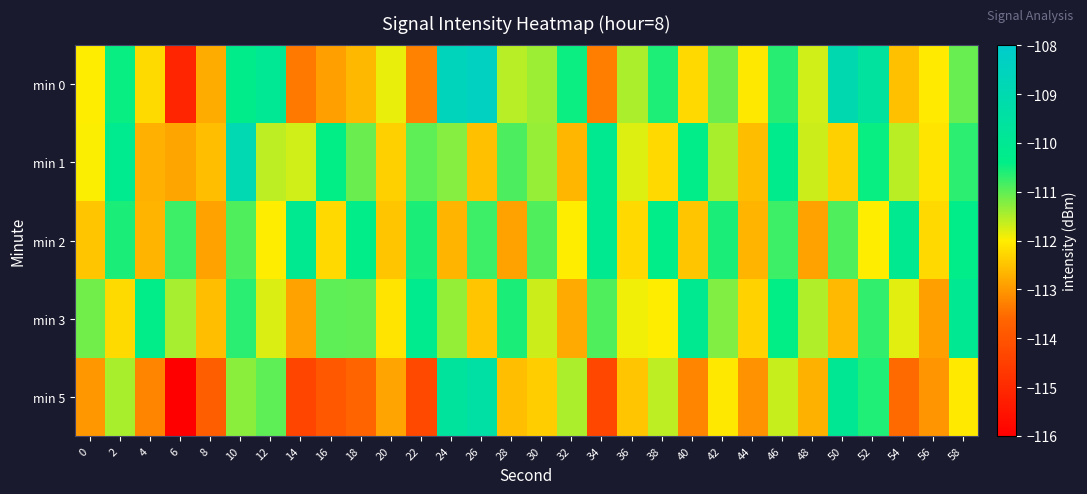

Reading left to right, transcribe all the data shown in this chart.

min 0: 0=-112.0	2=-110.5	4=-112.2	6=-115.1	8=-112.8	10=-110.3	12=-110.0	14=-113.4	16=-112.9	18=-112.6	20=-111.9	22=-113.3	24=-108.6	26=-108.4	28=-111.6	30=-111.4	32=-110.5	34=-113.3	36=-111.5	38=-110.6	40=-112.2	42=-111.1	44=-112.1	46=-110.6	48=-111.7	50=-109.0	52=-109.6	54=-112.5	56=-112.0	58=-111.0
min 1: 0=-112.0	2=-110.1	4=-112.7	6=-112.8	8=-112.6	10=-108.9	12=-111.6	14=-111.7	16=-110.4	18=-111.1	20=-112.3	22=-111.0	24=-111.2	26=-112.5	28=-110.9	30=-111.3	32=-112.7	34=-110.1	36=-111.8	38=-112.2	40=-110.3	42=-111.5	44=-112.6	46=-110.2	48=-111.7	50=-112.3	52=-110.5	54=-111.6	56=-112.1	58=-110.7
min 2: 0=-112.5	2=-110.6	4=-112.7	6=-110.8	8=-112.9	10=-110.9	12=-112.0	14=-110.1	16=-112.2	18=-110.3	20=-112.5	22=-110.6	24=-112.7	26=-110.8	28=-112.9	30=-110.9	32=-112.0	34=-110.1	36=-112.2	38=-110.3	40=-112.5	42=-110.6	44=-112.7	46=-110.8	48=-112.9	50=-110.9	52=-112.0	54=-110.1	56=-112.2	58=-110.3
min 3: 0=-111.1	2=-112.2	4=-110.3	6=-111.4	8=-112.6	10=-110.7	12=-111.8	14=-112.9	16=-111.0	18=-111.0	20=-112.1	22=-110.2	24=-111.3	26=-112.5	28=-110.6	30=-111.7	32=-112.8	34=-110.9	36=-111.9	38=-112.0	40=-110.1	42=-111.2	44=-112.3	46=-110.4	48=-111.5	50=-112.6	52=-110.7	54=-111.8	56=-112.9	58=-110.0
min 5: 0=-113.0	2=-111.5	4=-113.2	6=-116.1	8=-113.8	10=-111.3	12=-111.0	14=-114.4	16=-113.9	18=-113.6	20=-112.9	22=-114.3	24=-109.6	26=-109.4	28=-112.6	30=-112.4	32=-111.5	34=-114.3	36=-112.5	38=-111.6	40=-113.2	42=-112.1	44=-113.1	46=-111.6	48=-112.7	50=-110.0	52=-110.6	54=-113.5	56=-113.0	58=-112.0